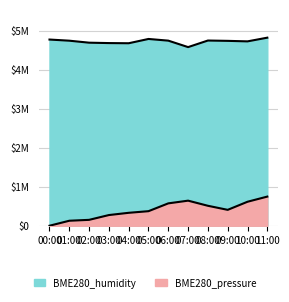

Read the BME280_pressure value at 05:00.

373050.0